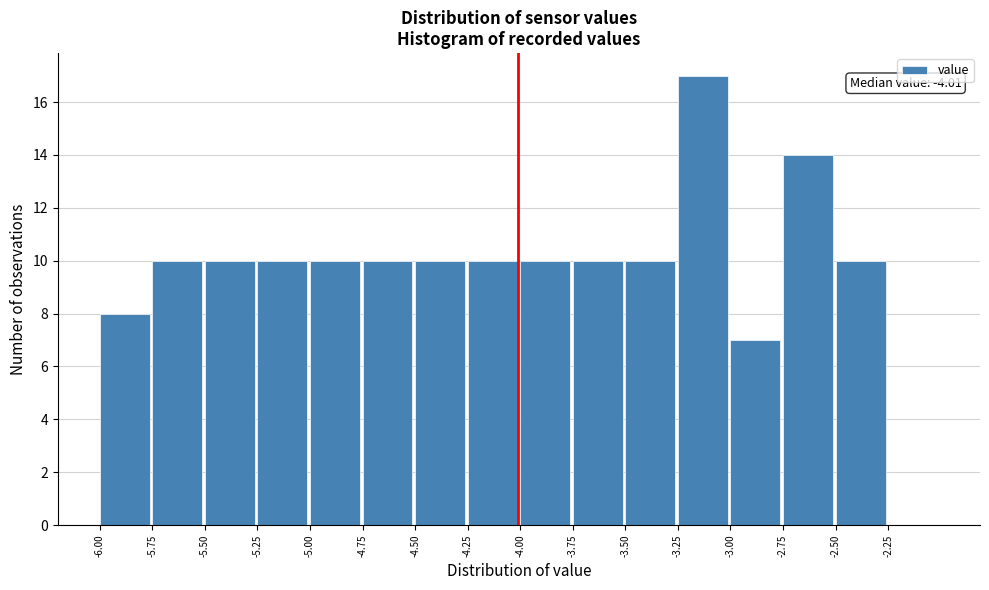

Which range on the x-axis has the tallest bar?

-3.25 to -3.00